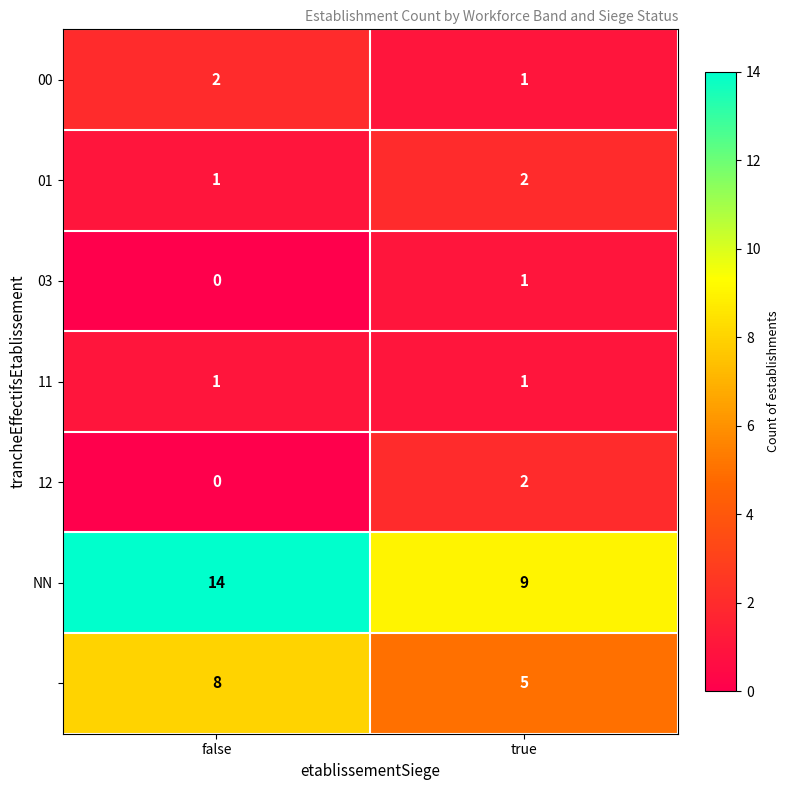

What is the difference between the highest and lowest values at false?

14